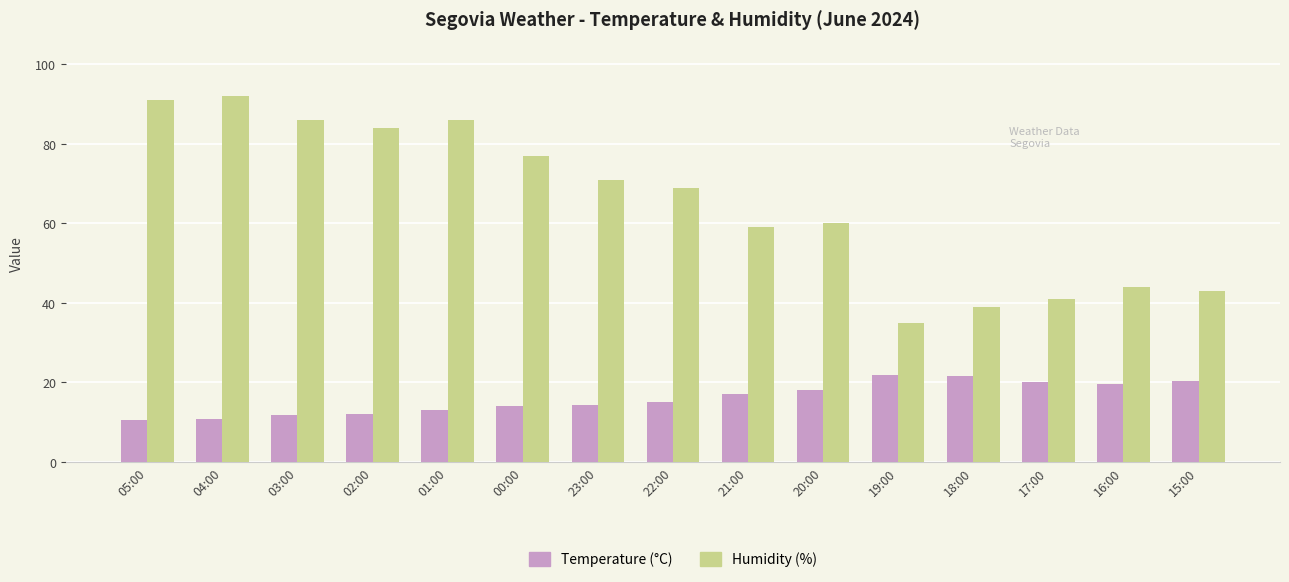

Is the value of Temperature (°C) at 02:00 greater than the value of Humidity (%) at 02:00?

No